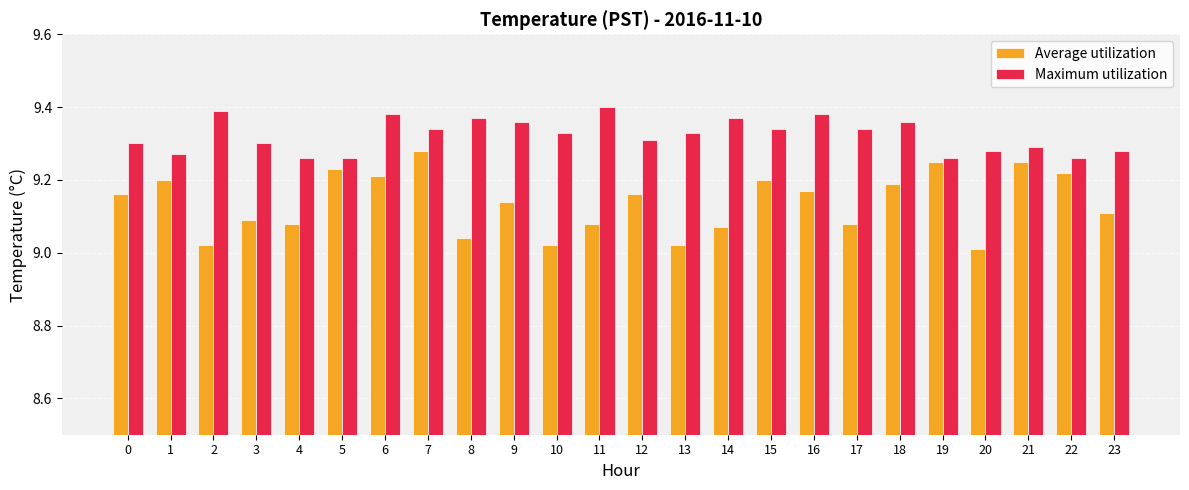

True or false: Maximum utilization has a value of 16.2 at 0.

False